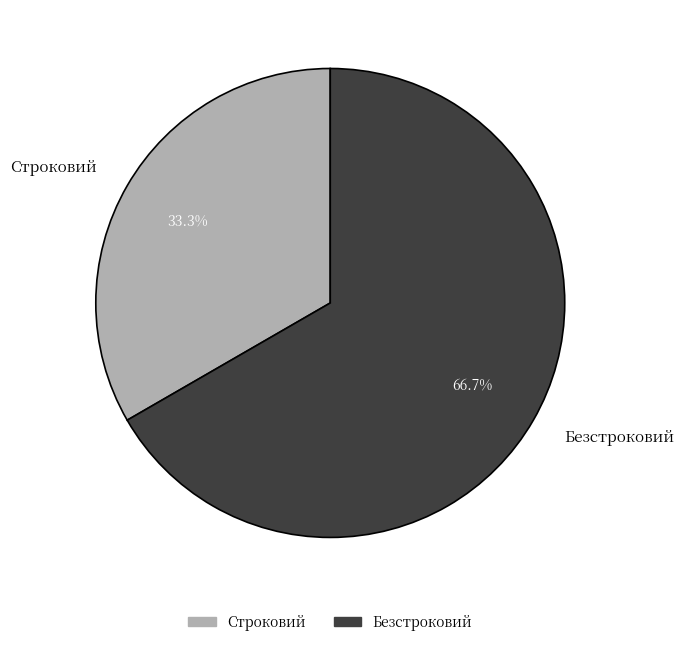

How many segments does this pie chart have?

2